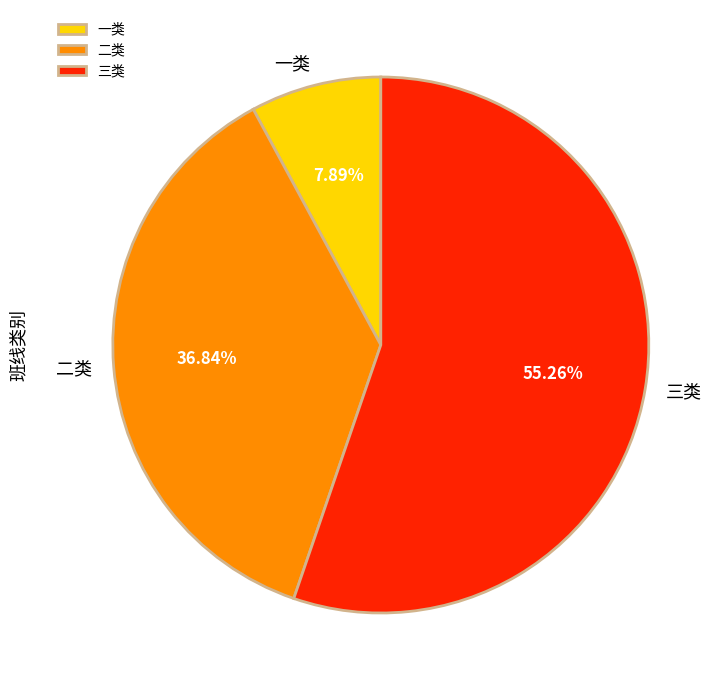

What percentage is the 一类 slice, to the nearest percent?

8%